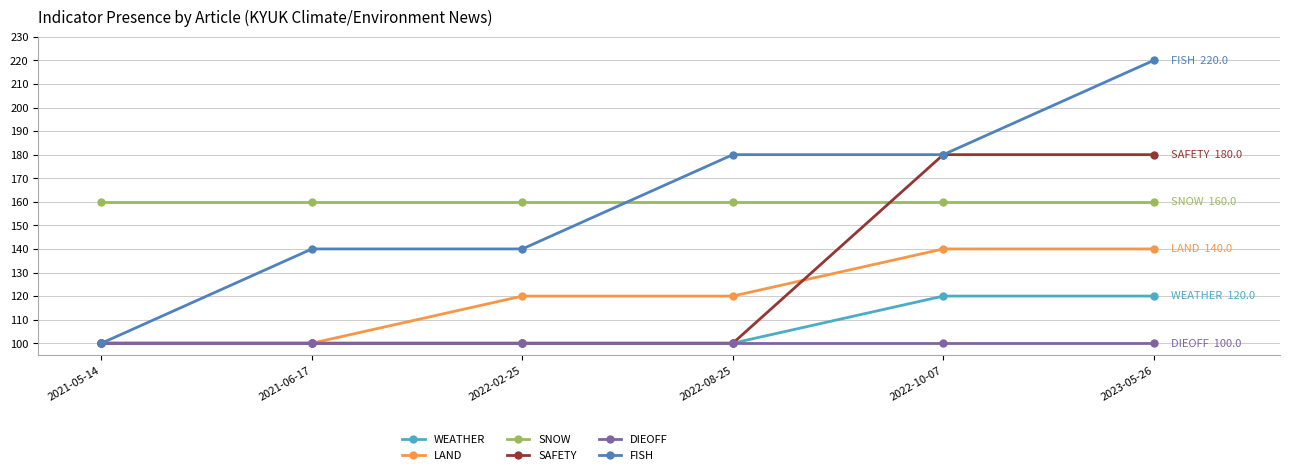

What is the lowest value of the LAND series?

100